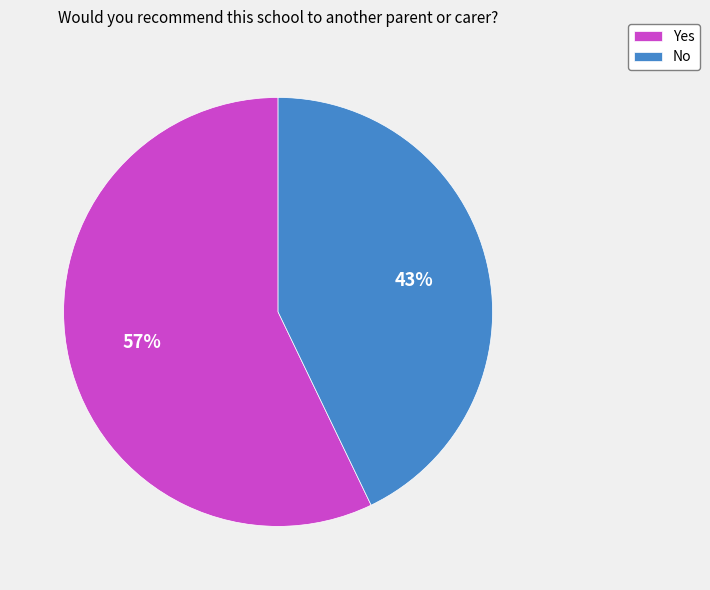

Is it true that Yes is 50% of the pie?

False